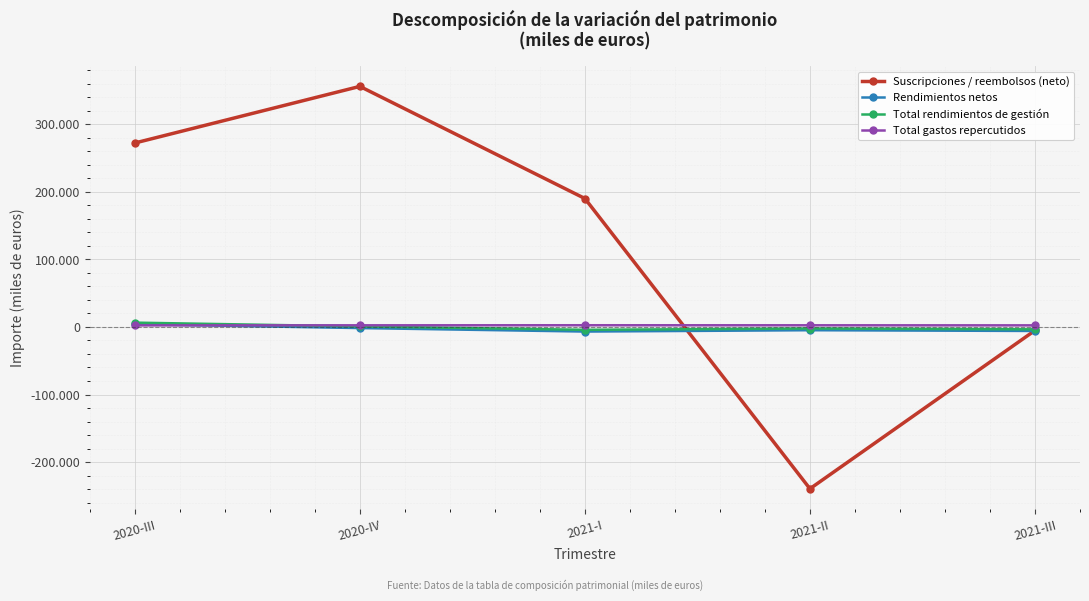

Does the chart have visible grid lines?

Yes